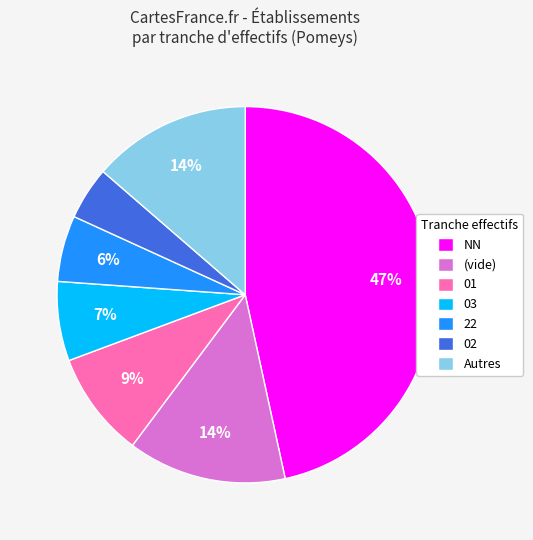

How many segments does this pie chart have?

7